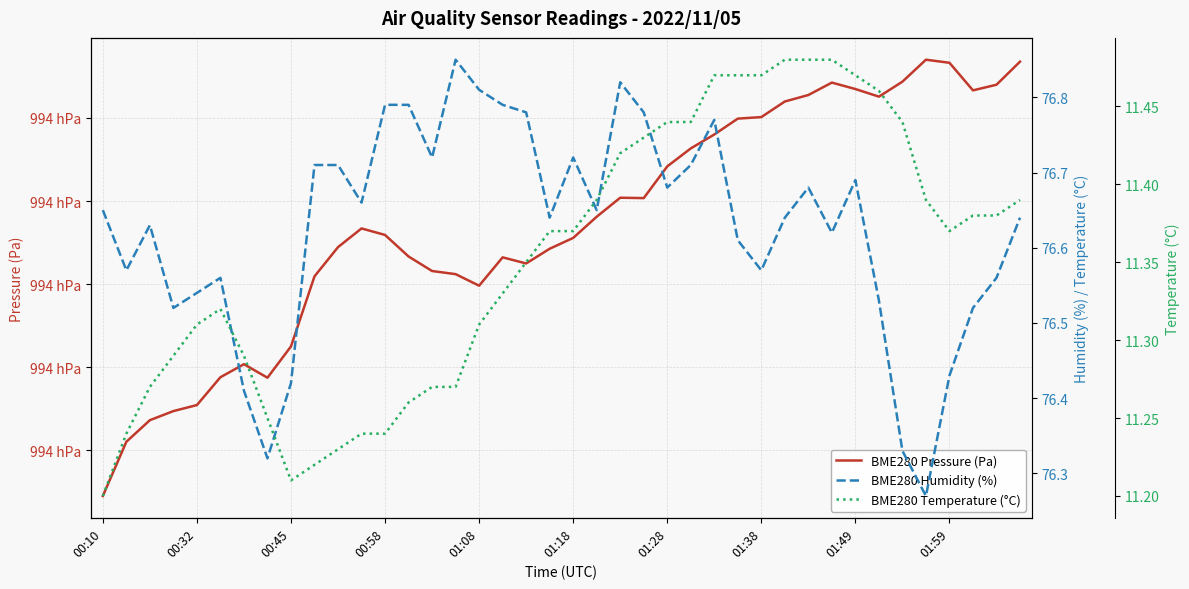

Where is BME280 Humidity (%) nearest to the value 76?

35